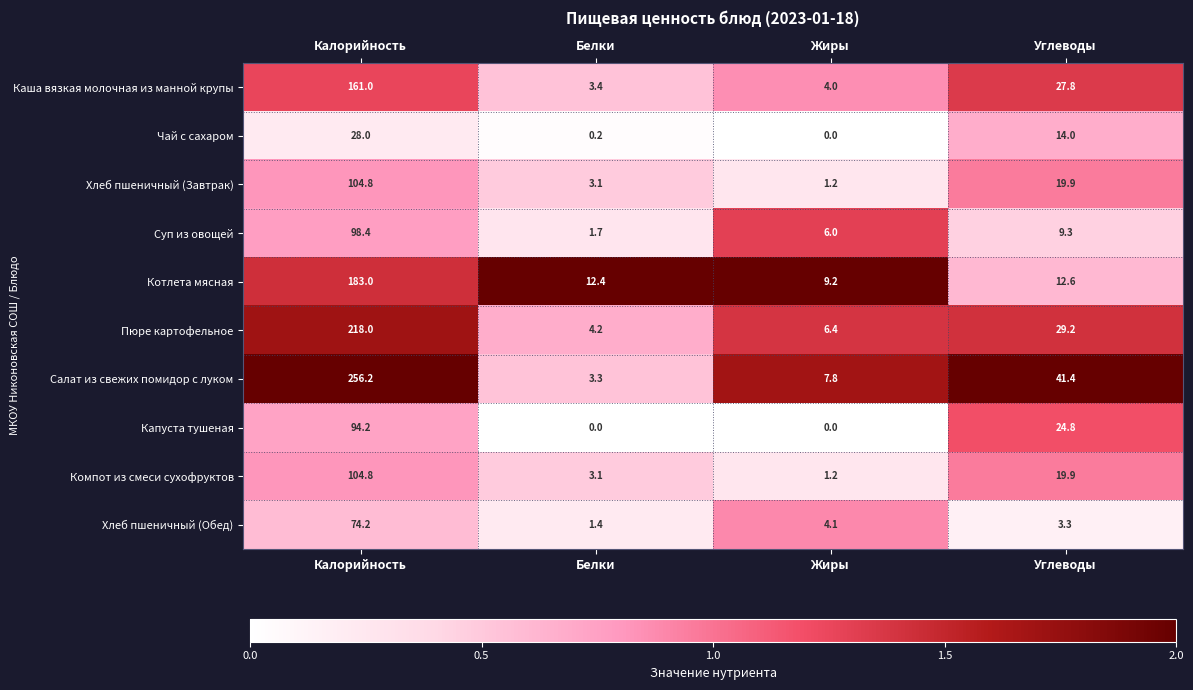

Is it true that Салат из свежих помидор с луком equals 7.8 at Жиры?

True